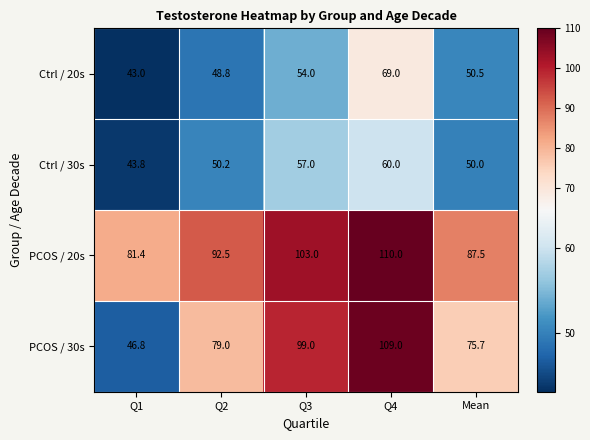

What is the smallest value displayed?

43.0